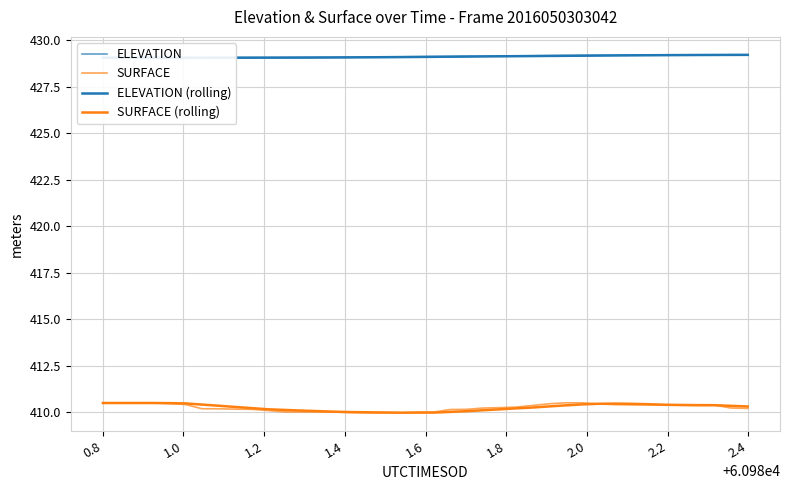

What is the sum of all ELEVATION (rolling) values?

17164.3